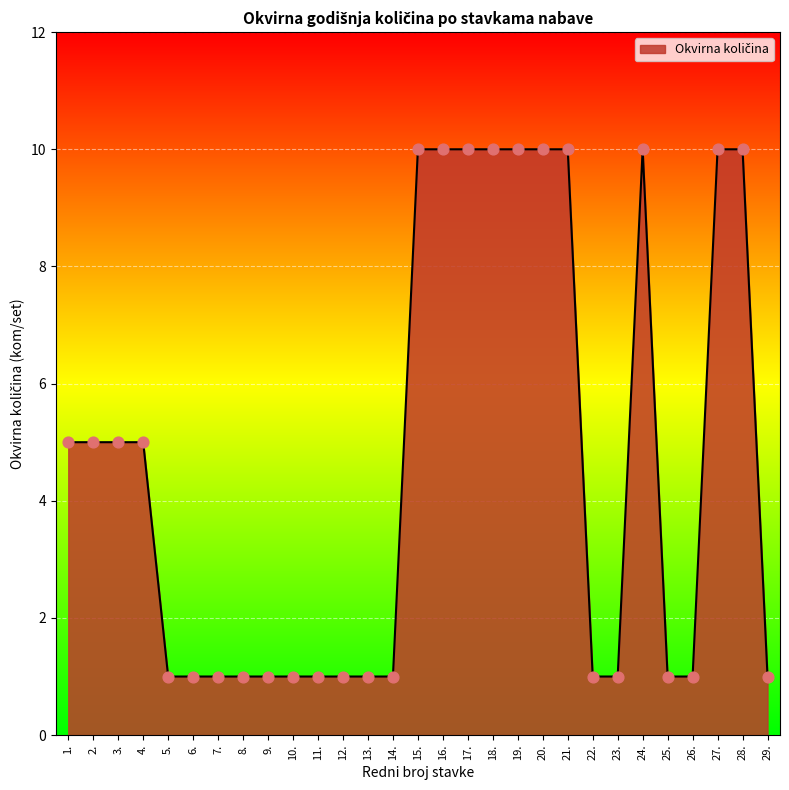

Approximately how many times larger is the value at 14. compared to 15.?

0.1